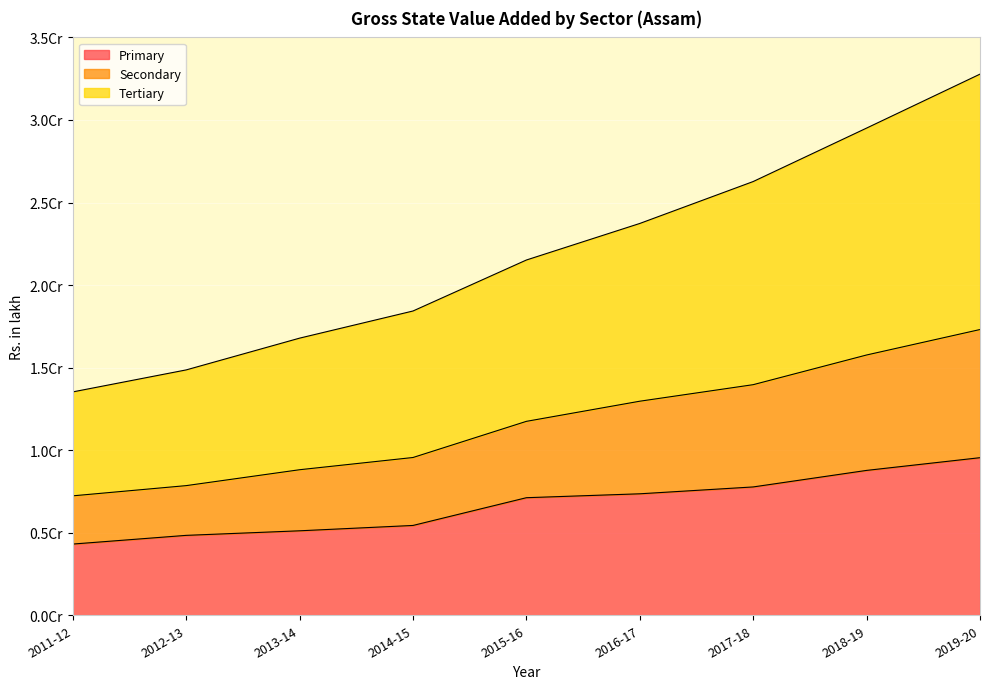

True or false: Primary and Secondary intersect in this chart.

False